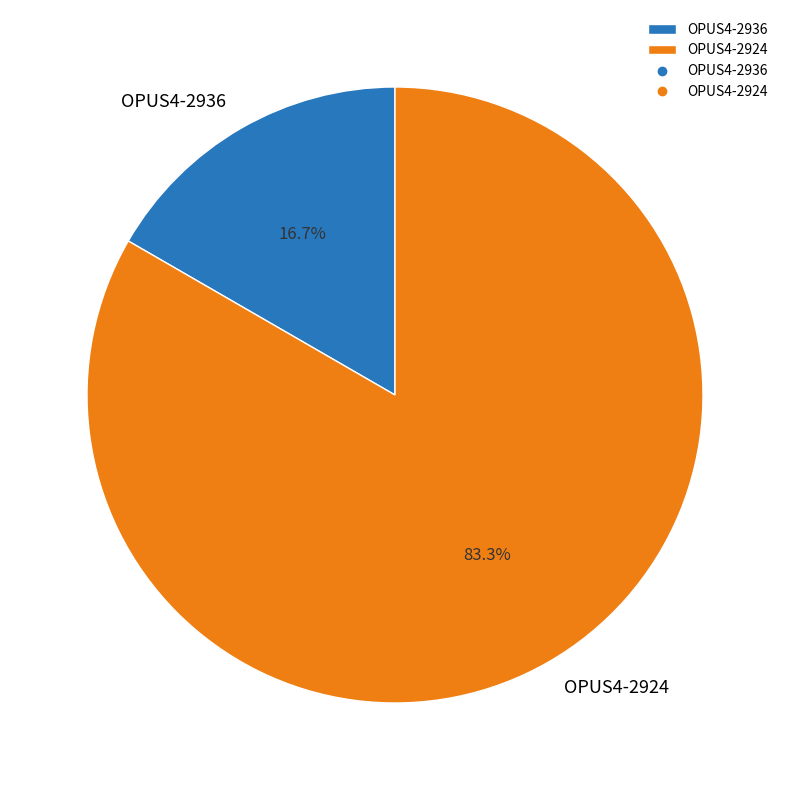

How many slices are in this pie chart?

2